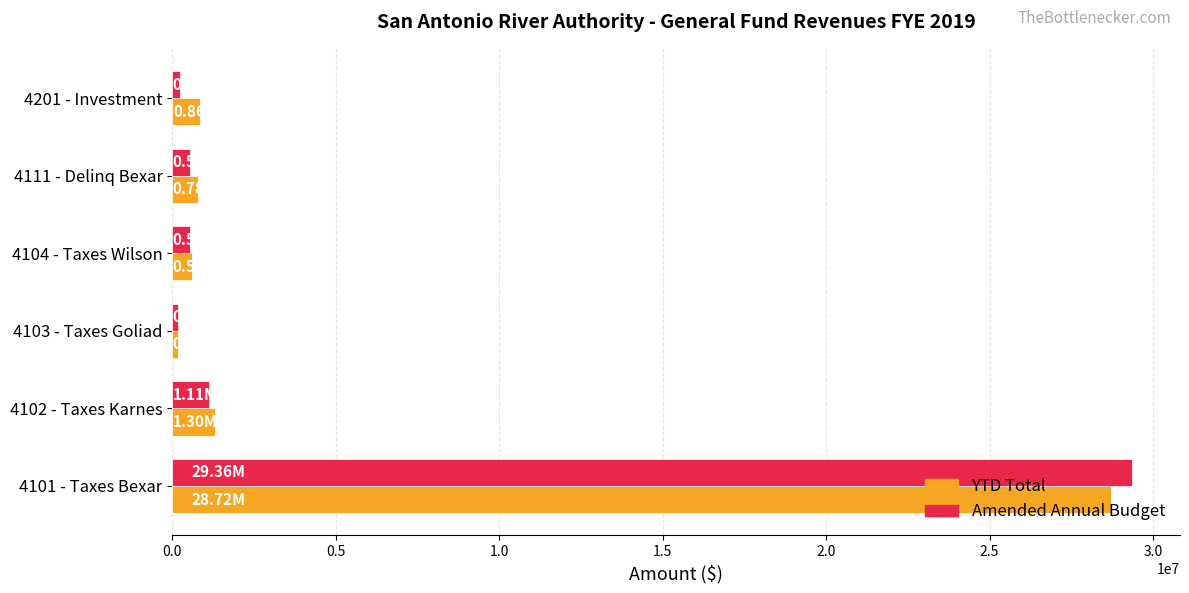

What is the total value across all series at 4101 - Taxes Bexar?

58080273.7